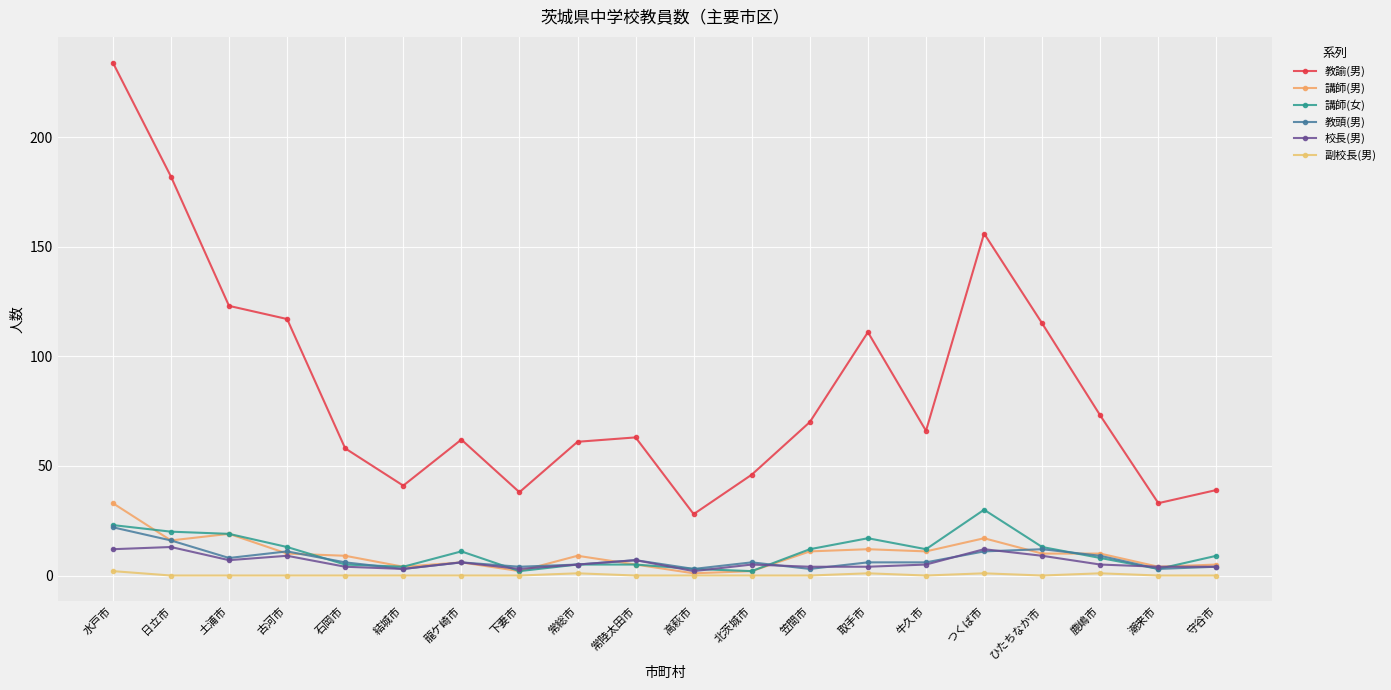

True or false: 校長(男) and 副校長(男) cross at least once.

False